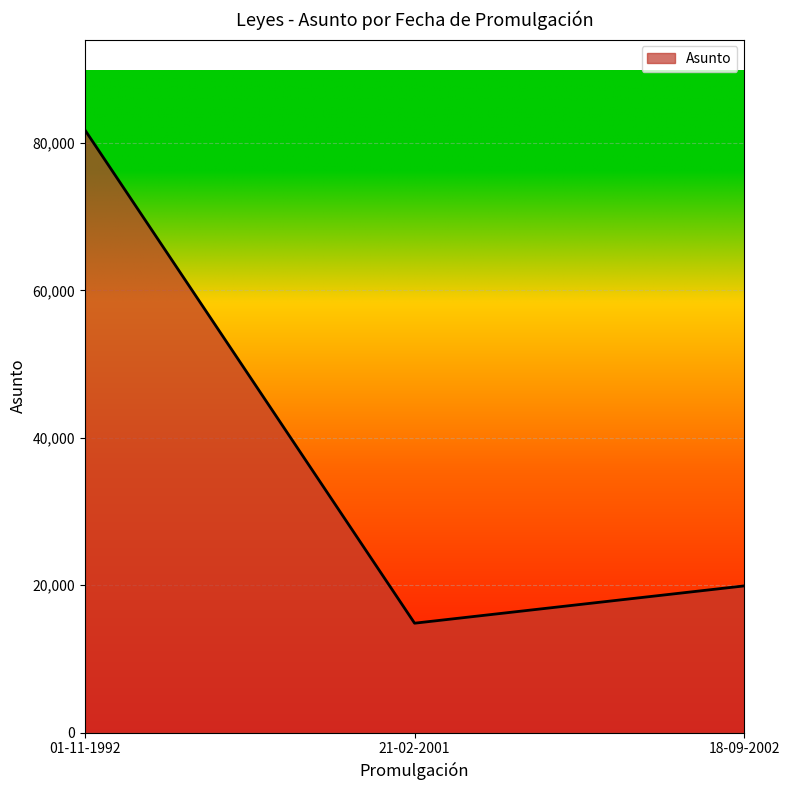

Which has a higher value, 21-02-2001 or 18-09-2002?

18-09-2002